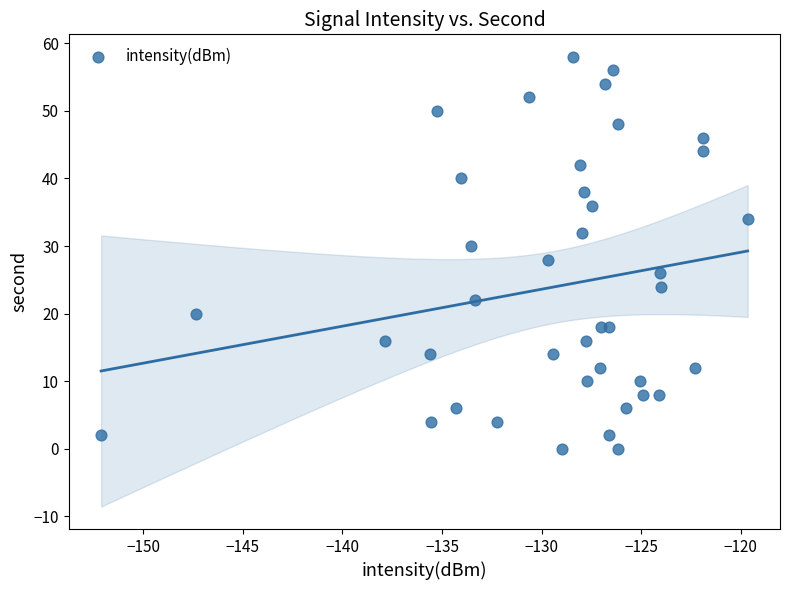

What is the range of Y values (max minus min)?

58